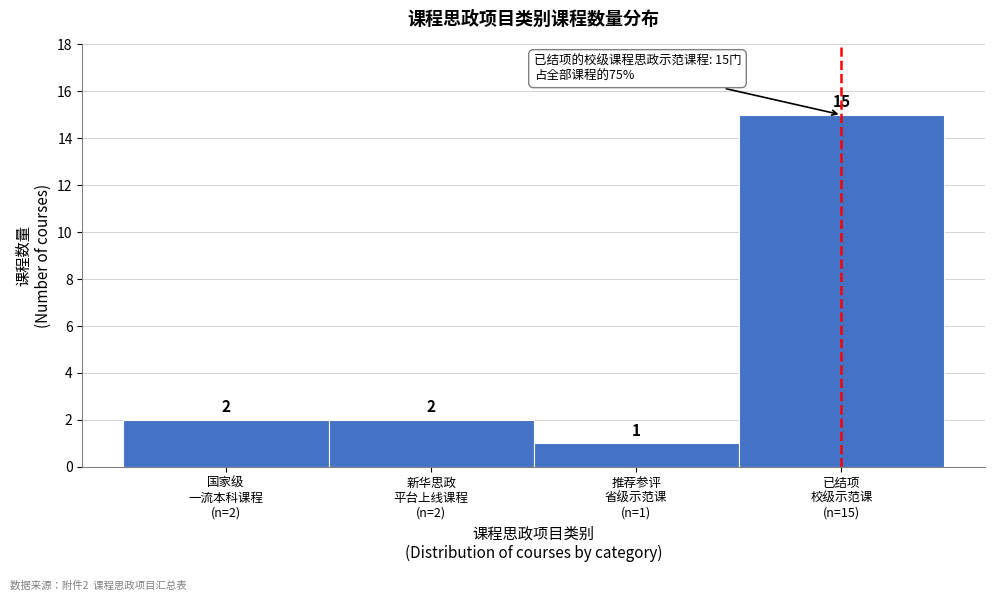

Reading left to right, transcribe all the data shown in this chart.

2	2	1	15